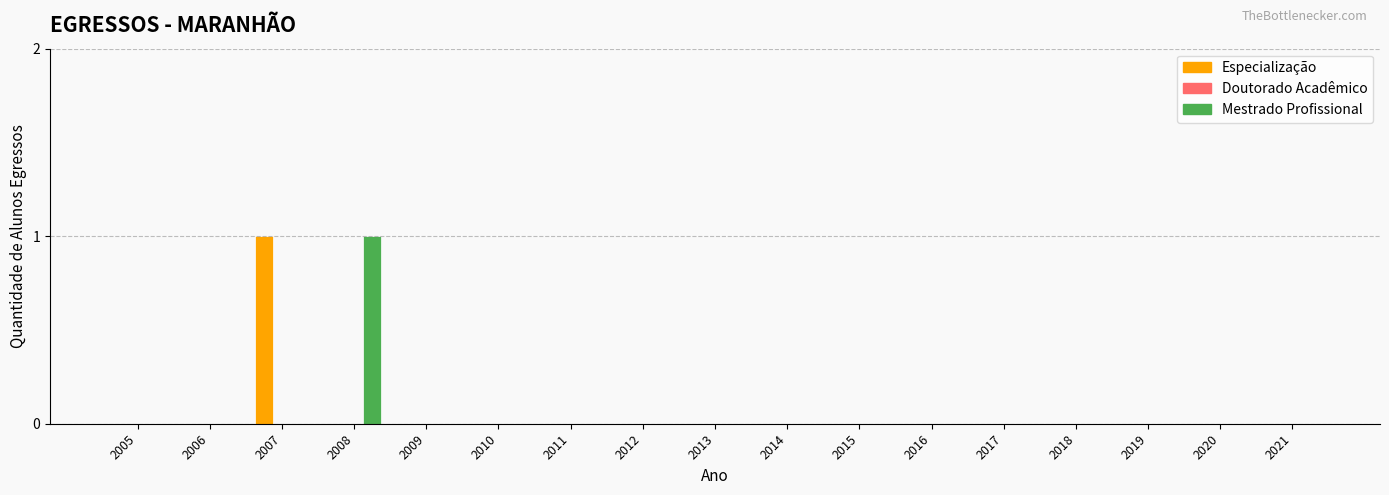

Which category has the highest value in the Especialização series?

2007